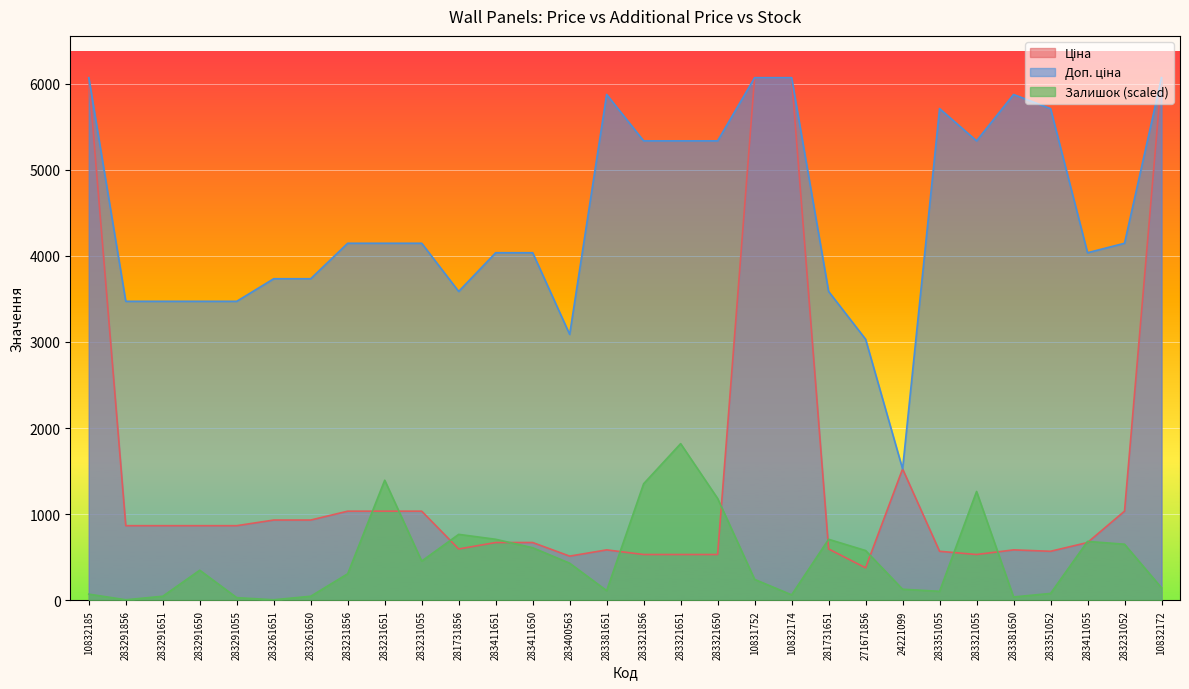

At which category does the chart reach its peak across all series?

10832185